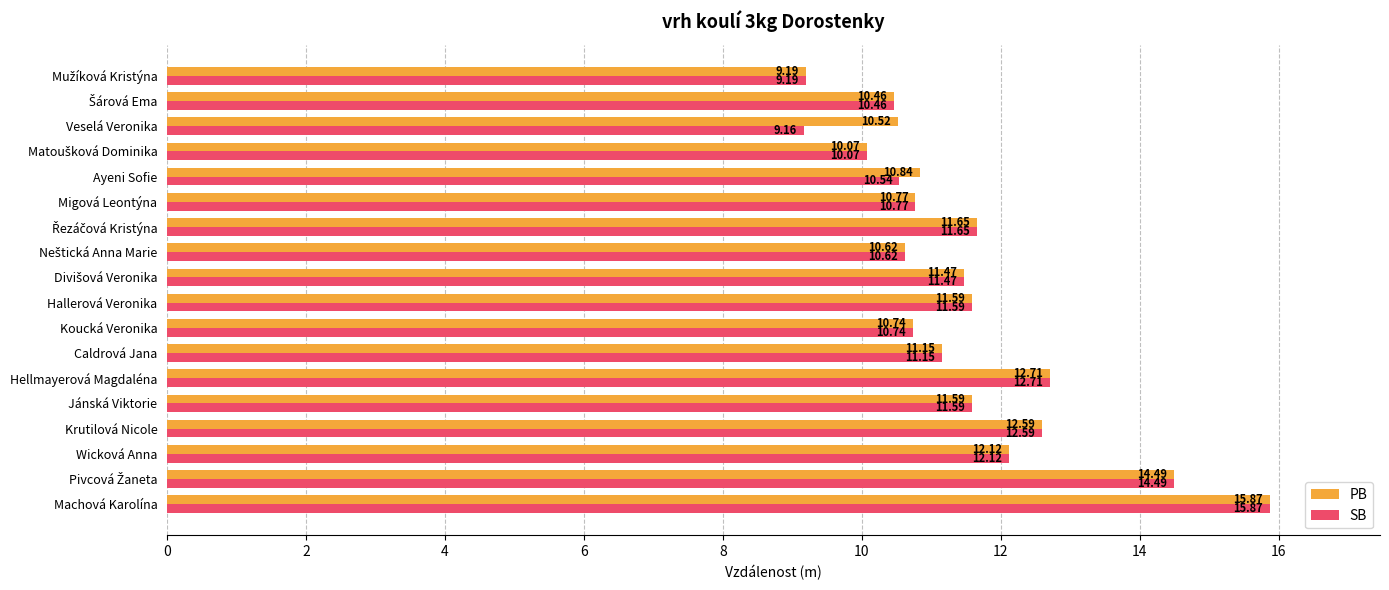

List the series in order of their overall mean, highest first.

PB, SB